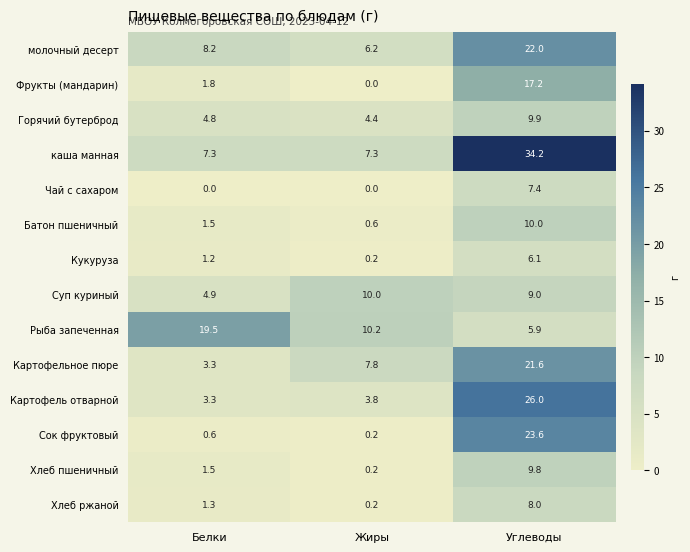

What is the difference between the maximum and minimum values in the Суп куриный series?

5.1